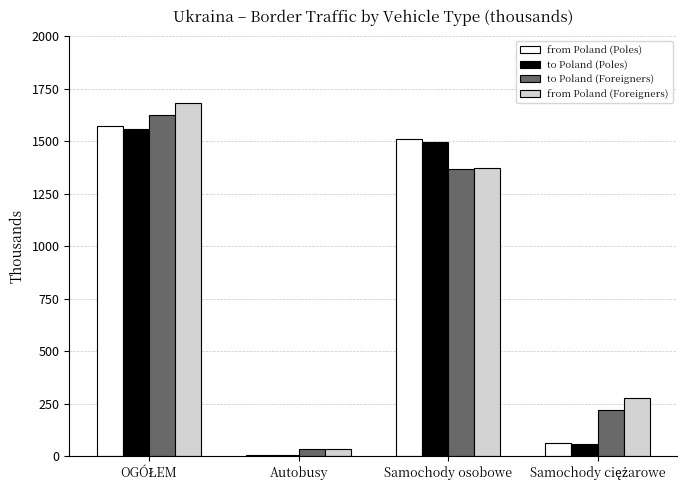

What is the maximum value shown in the chart?

1683.3